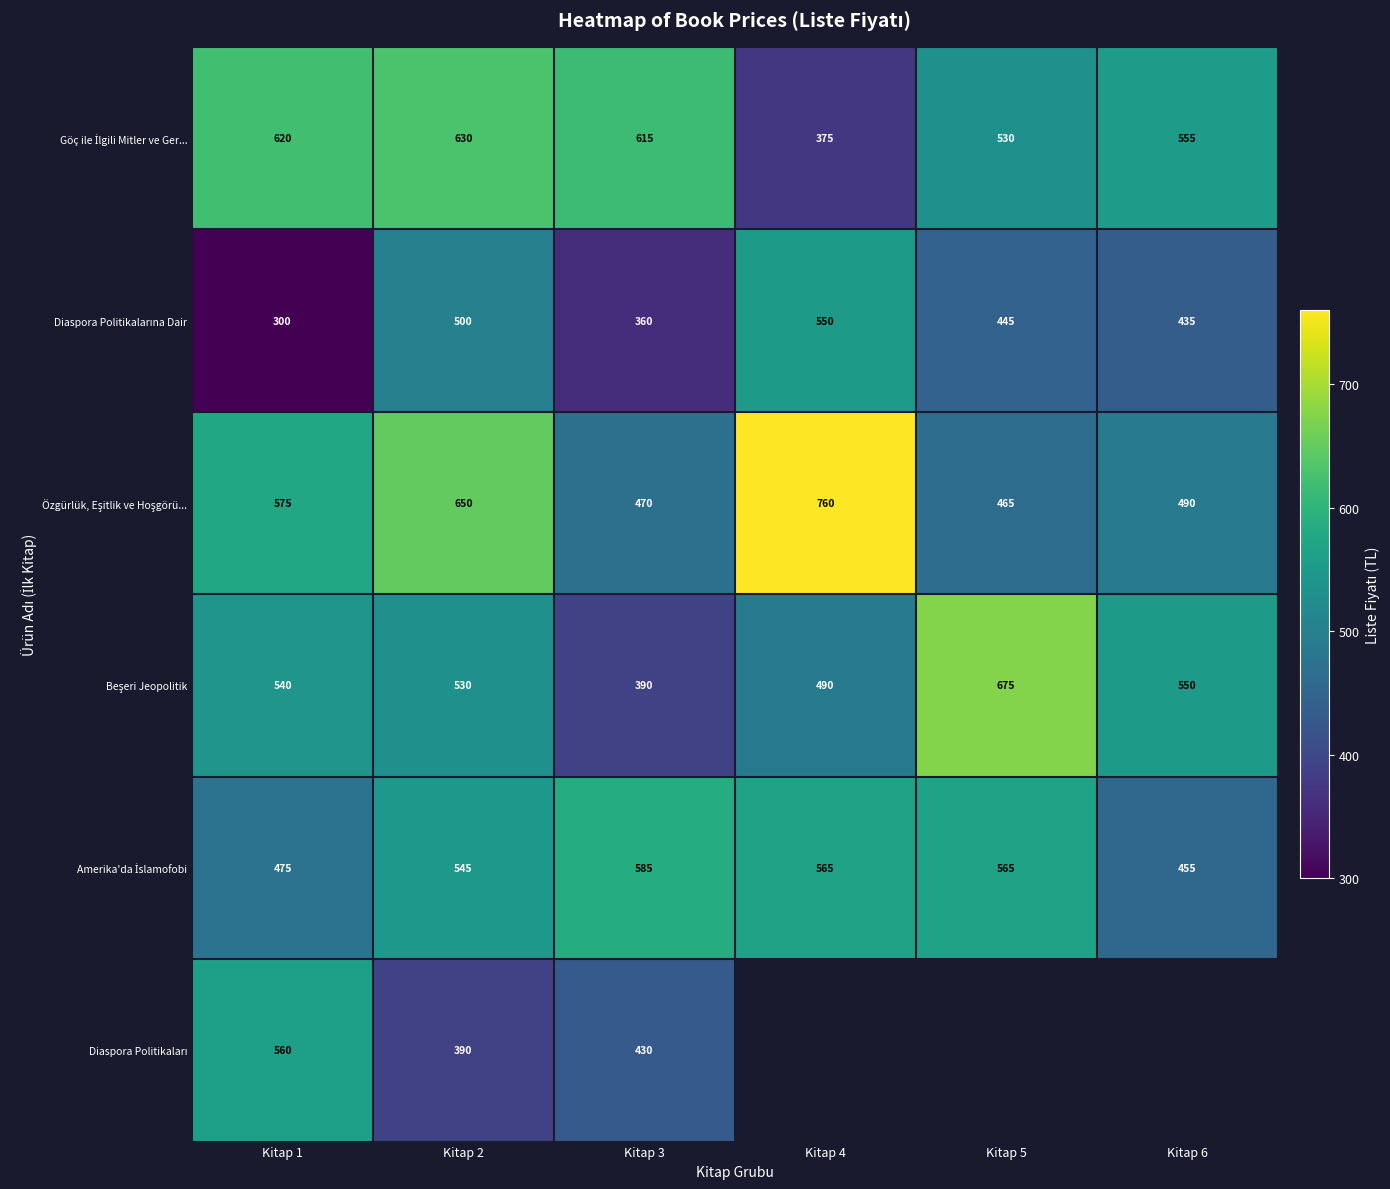

What is the spread (max minus min) of values at Kitap 1?

320